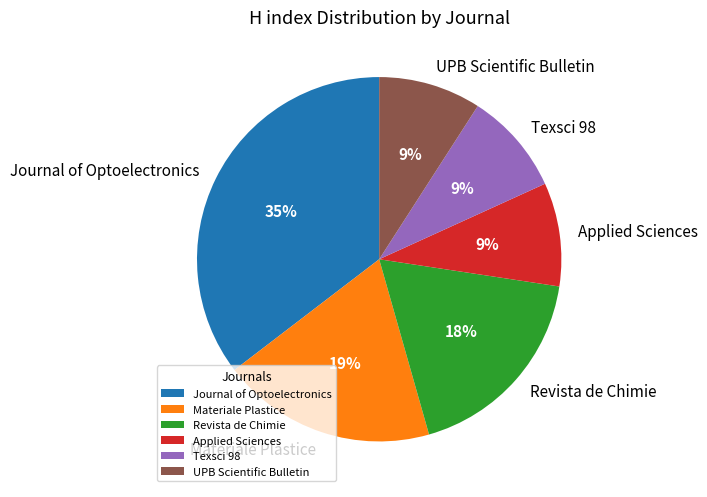

Which category has the biggest portion of the pie?

Journal of Optoelectronics